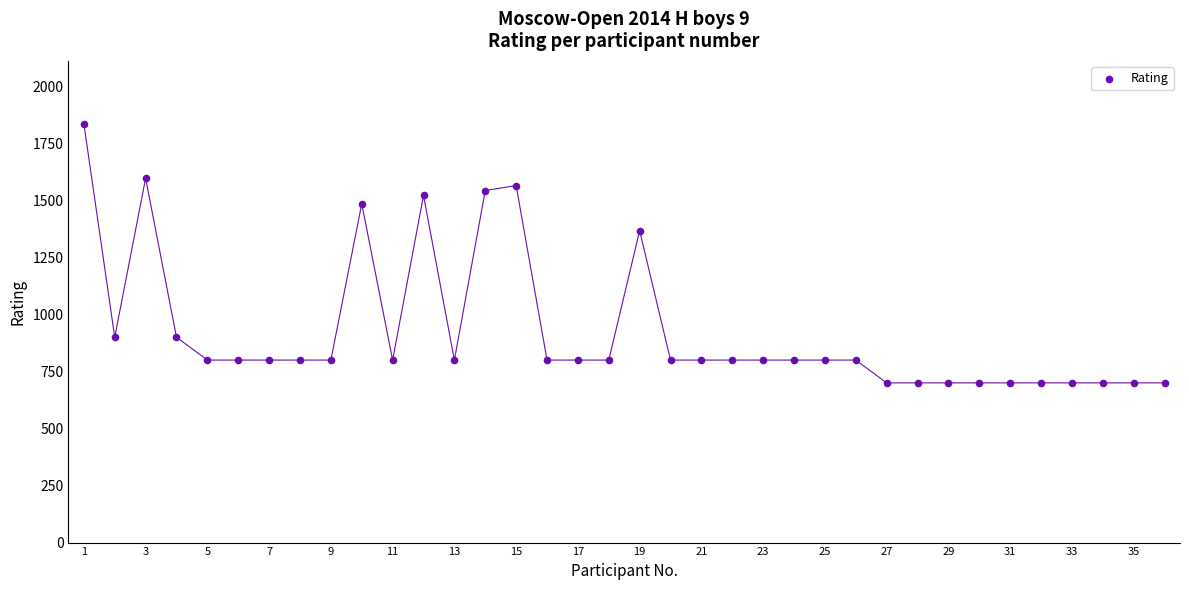

What Y value in the scatter plot is closest to 1268?

1367